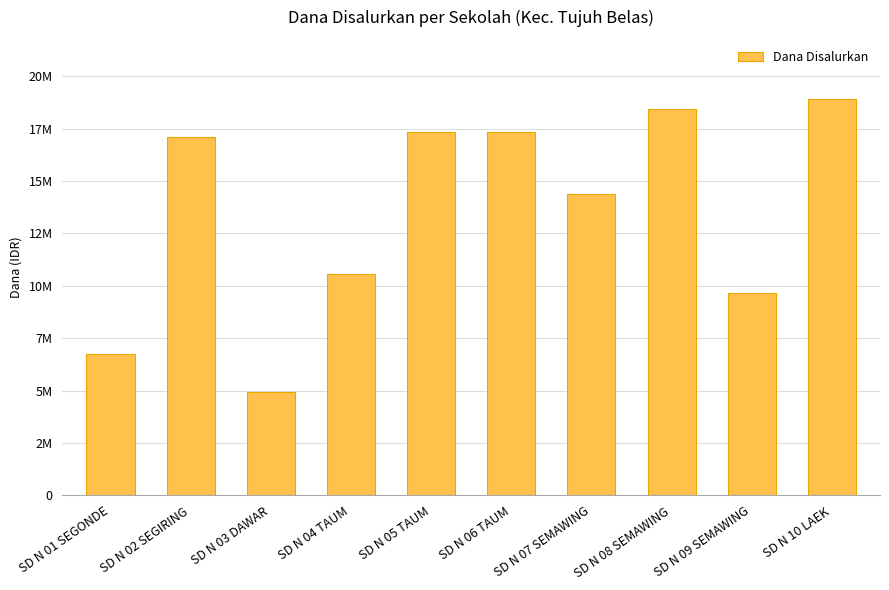

Reading left to right, extract all data points from this chart.

SD N 01 SEGONDE=6750000	SD N 02 SEGIRING=17100000	SD N 03 DAWAR=4950000	SD N 04 TAUM=10575000	SD N 05 TAUM=17325000	SD N 06 TAUM=17325000	SD N 07 SEMAWING=14400000	SD N 08 SEMAWING=18450000	SD N 09 SEMAWING=9675000	SD N 10 LAEK=18900000